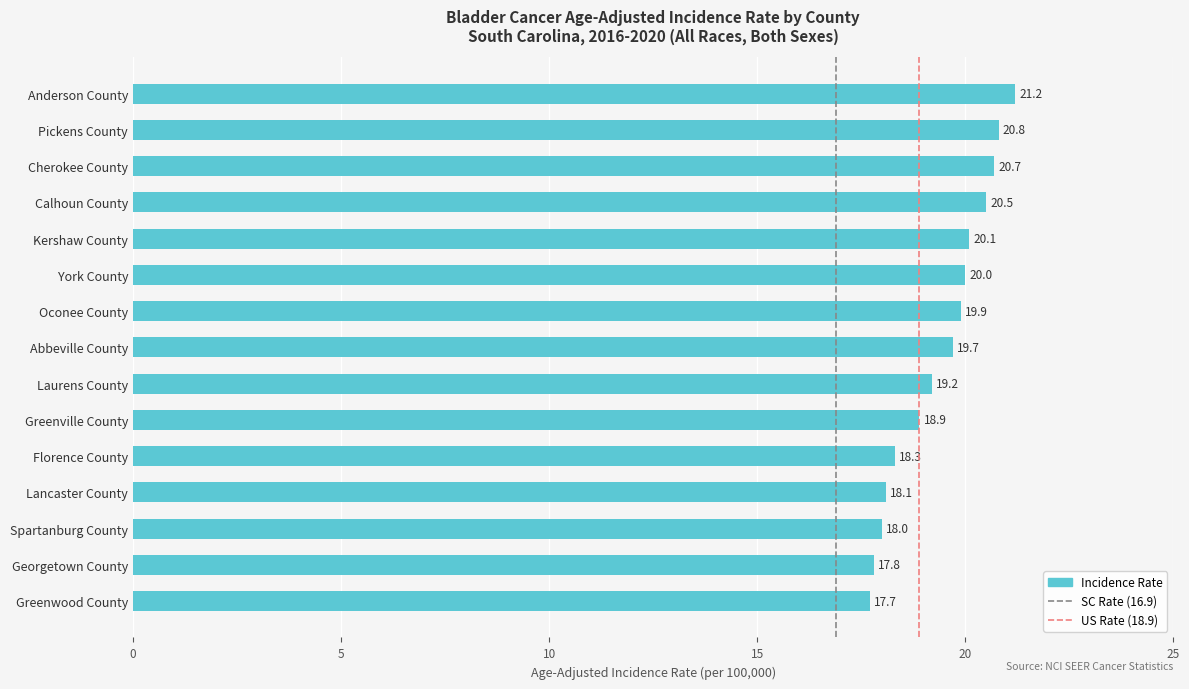

What is the smallest value displayed?

17.7